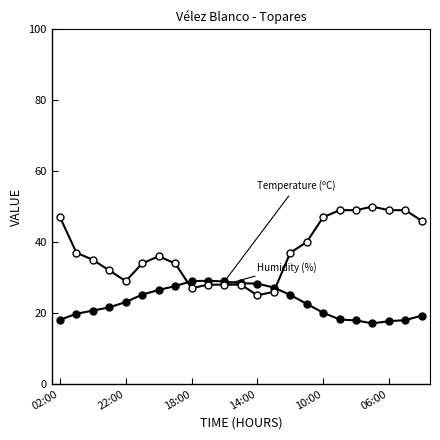

Is it true that Humidity (%) equals 78.4 at 22?

False